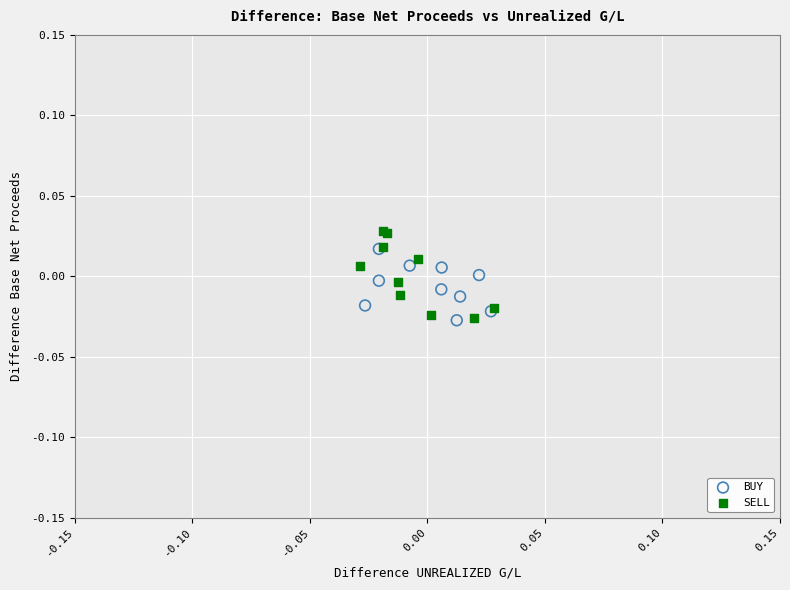

Which series has the largest Y range (max minus min)?

SELL